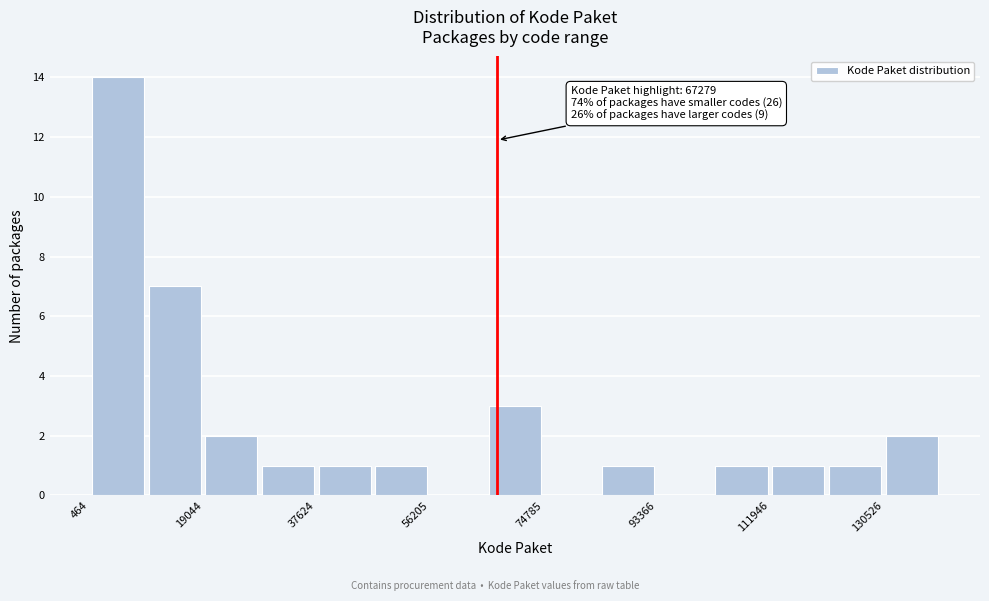

Which range on the x-axis has the tallest bar?

0 to 10000